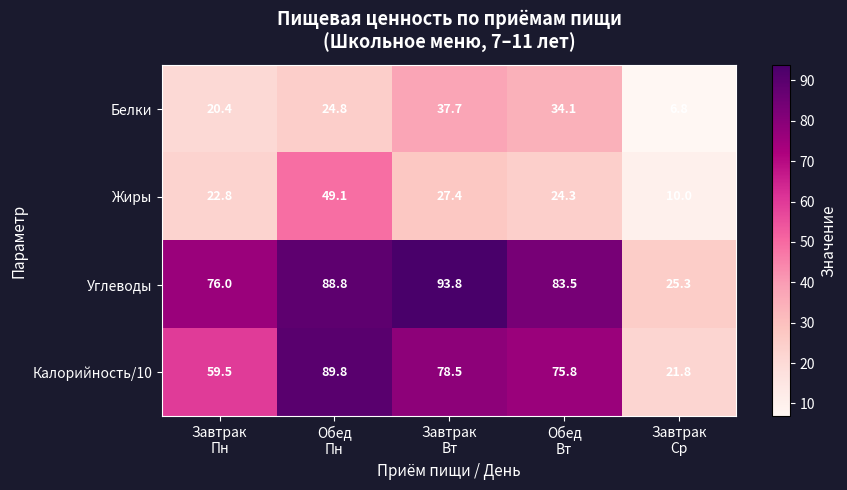

How many series are shown in this chart?

4